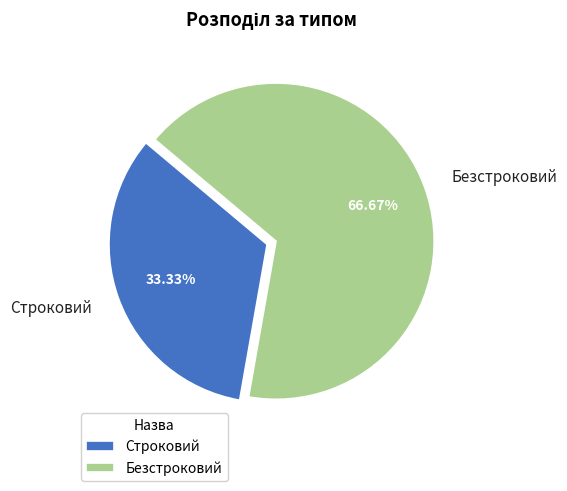

Is there a majority slice in this chart?

Yes